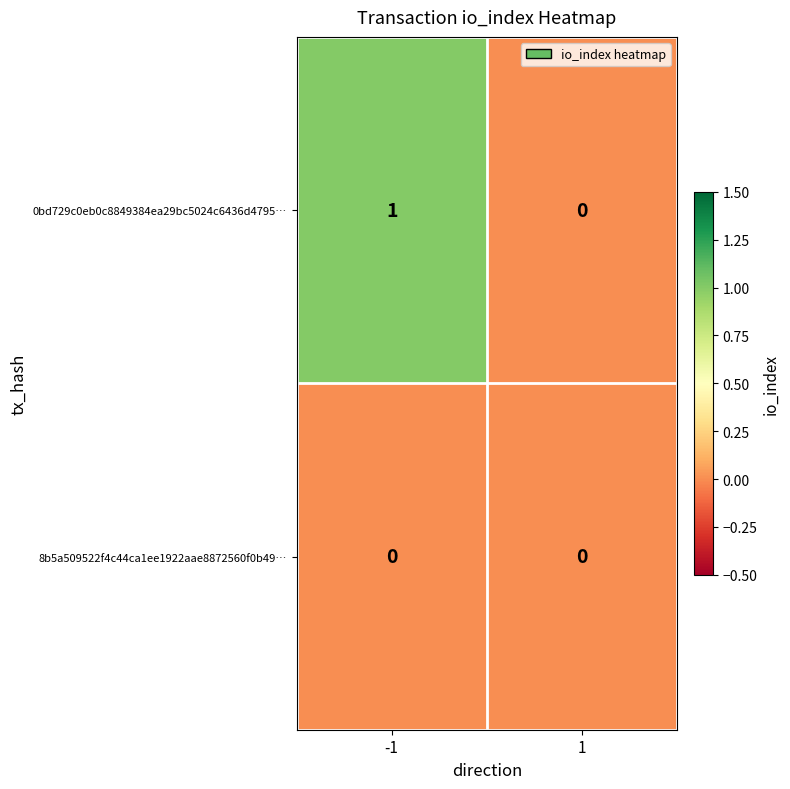

Which series has the largest total across all categories?

0bd729c0eb0c8849384ea29bc5024c6436d4795…